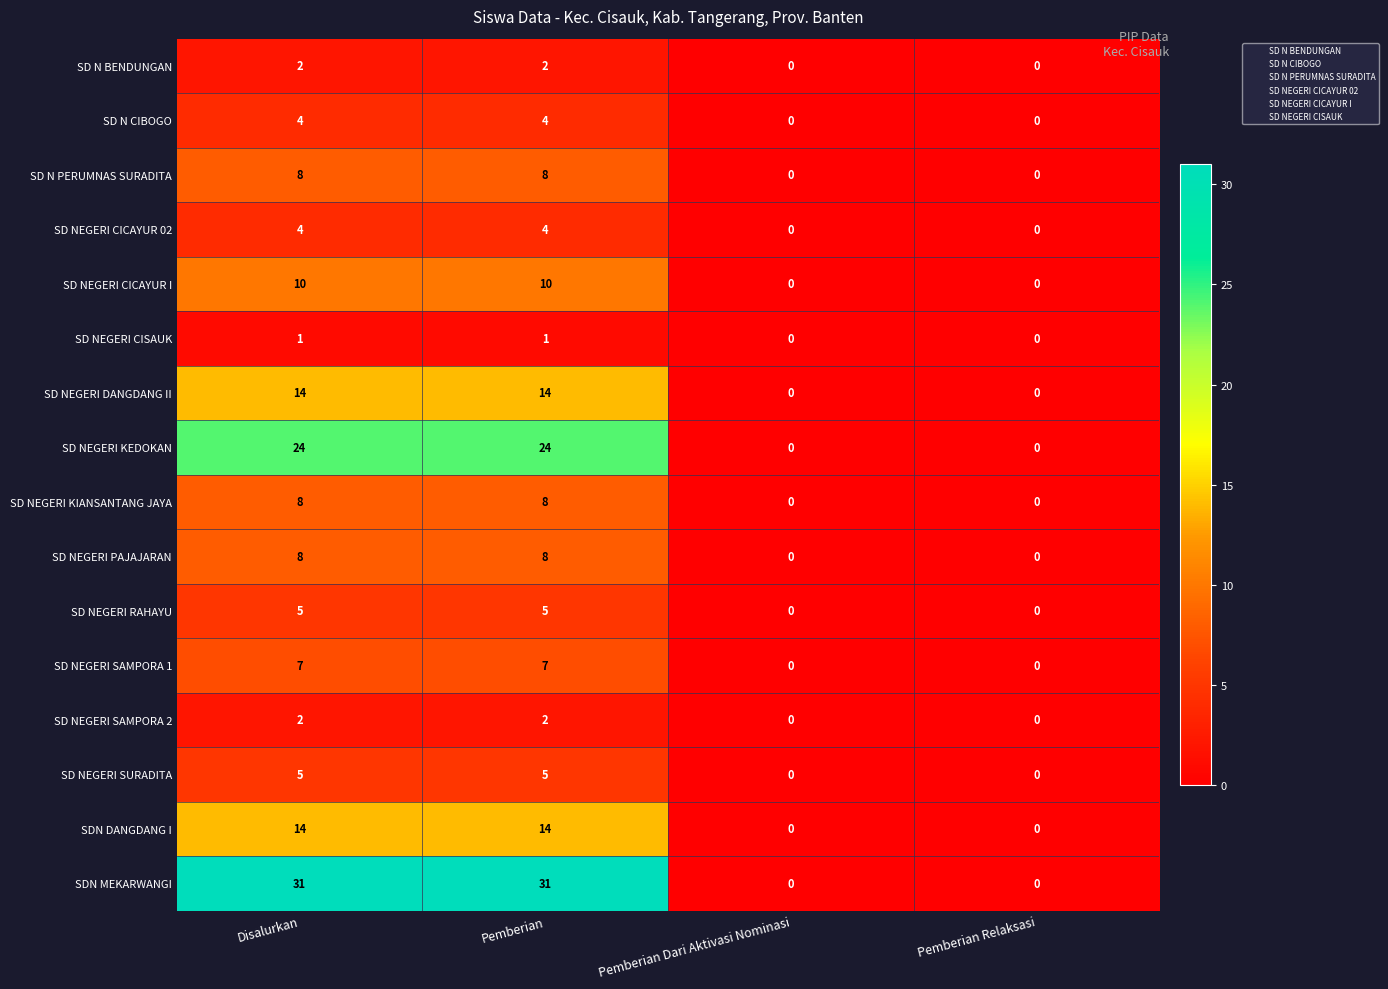

What is the total value across all series at Disalurkan?

147